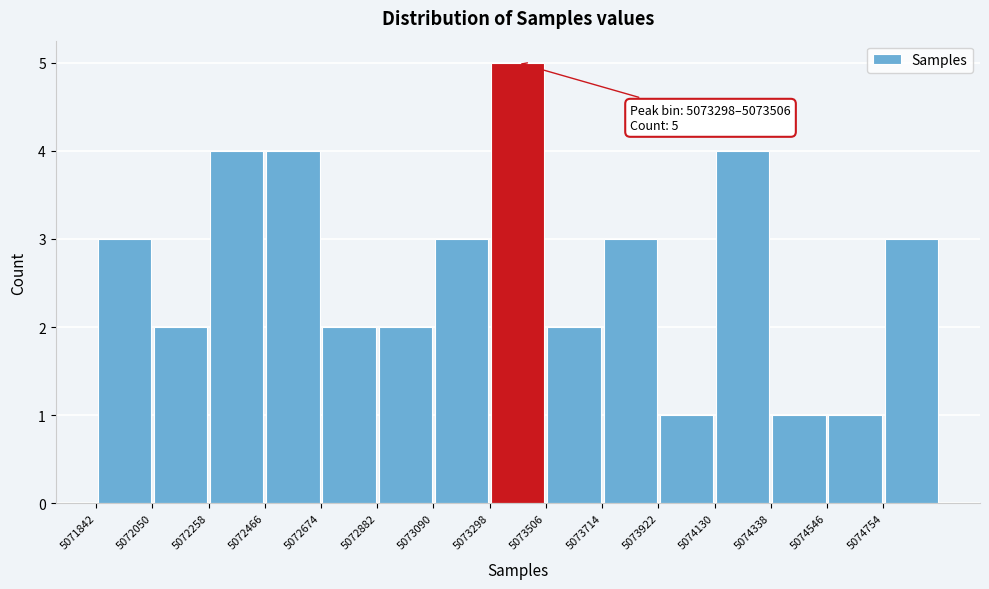

Over which range of the x-axis is the bar tallest?

5073300 to 5073500